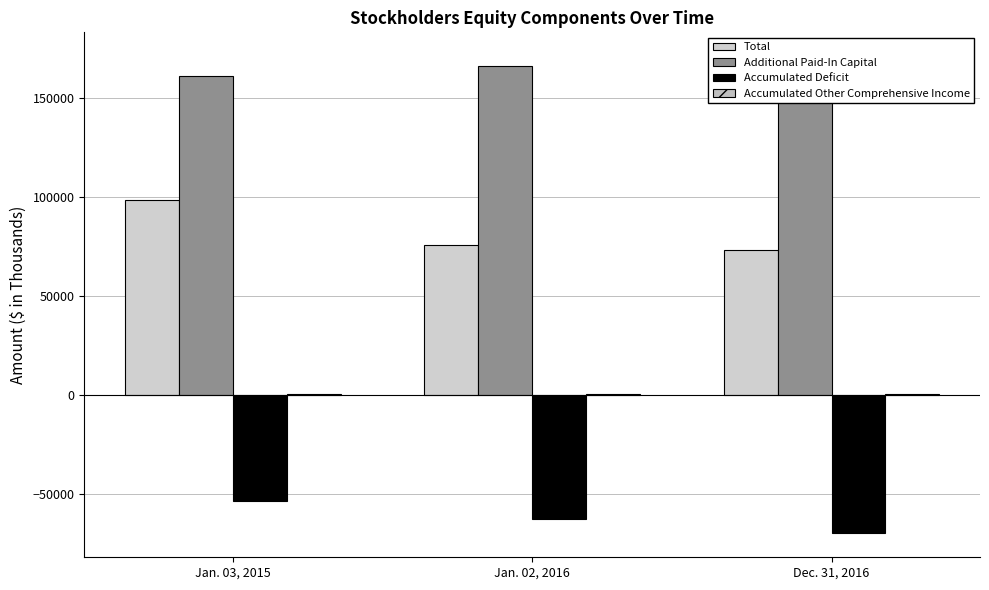

Does the chart contain stacked bars?

No